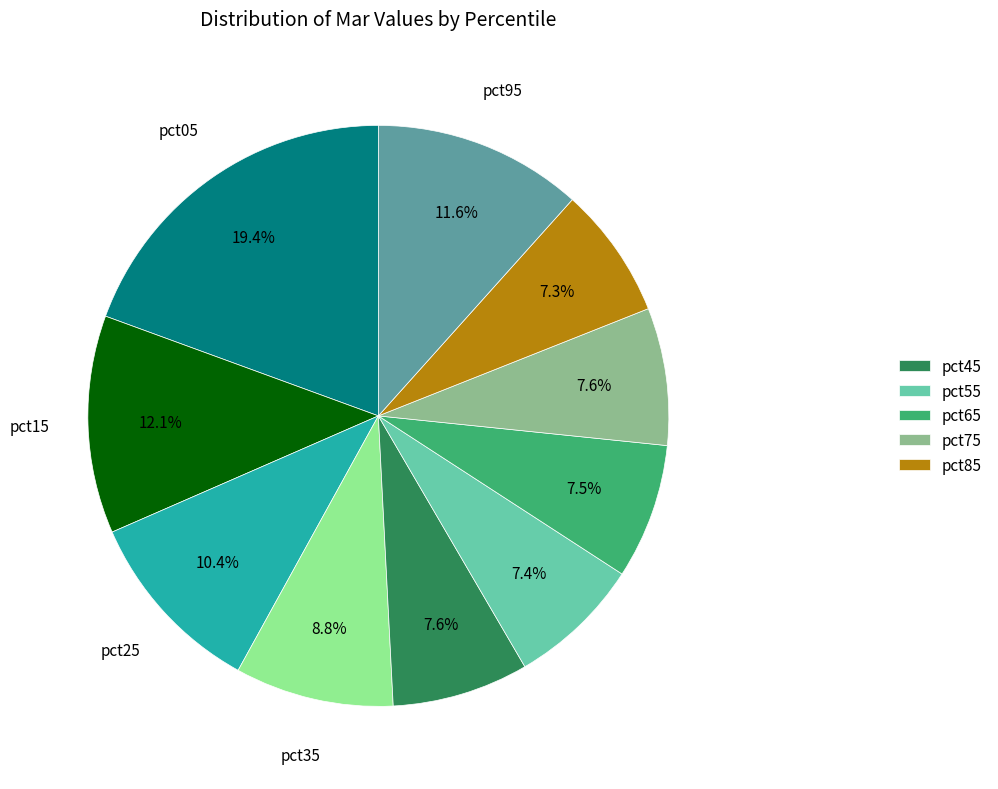

Is there a majority slice in this chart?

No